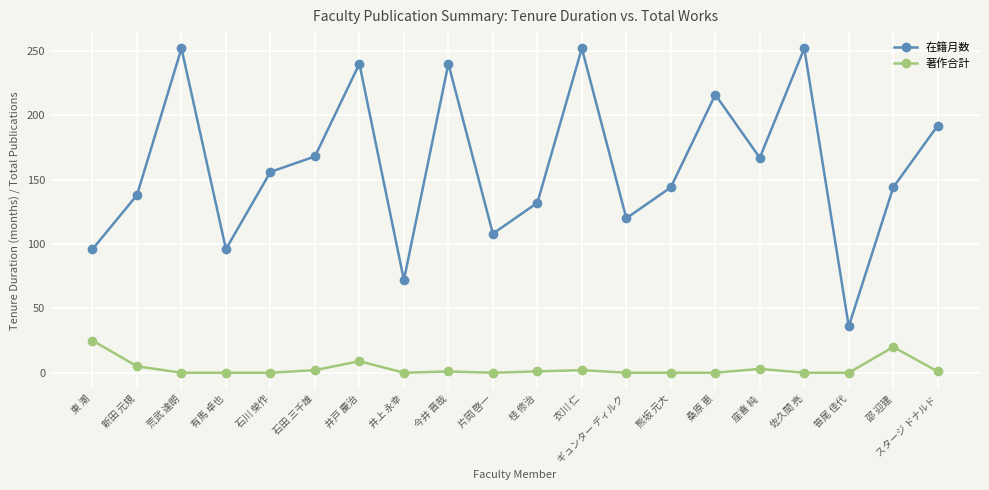

What is the average value of the 在籍月数 series?

161